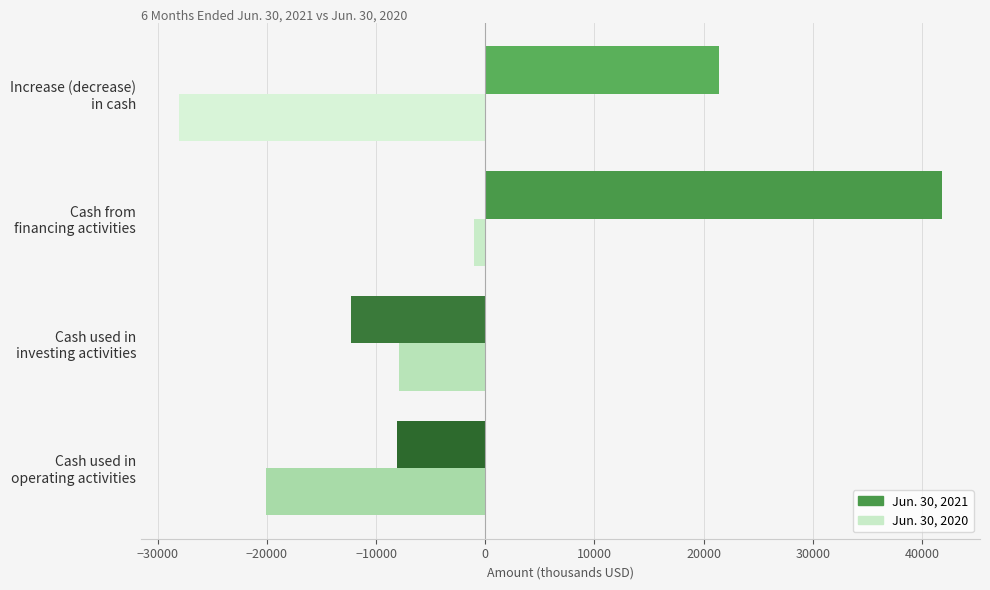

What is the smallest value displayed?

-28042